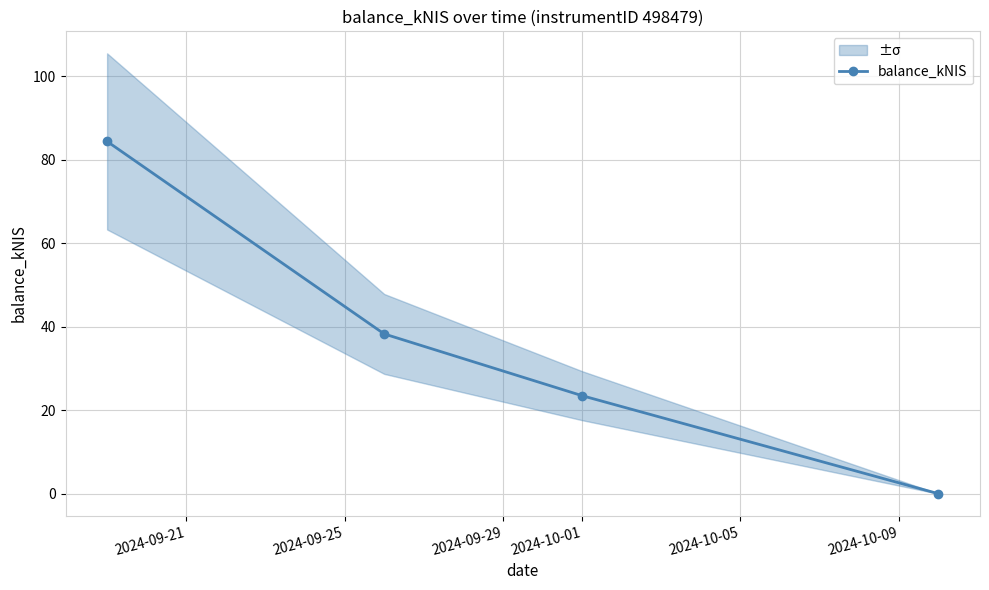

What is the value of the balance_kNIS point at the 3rd from the left?

23.5